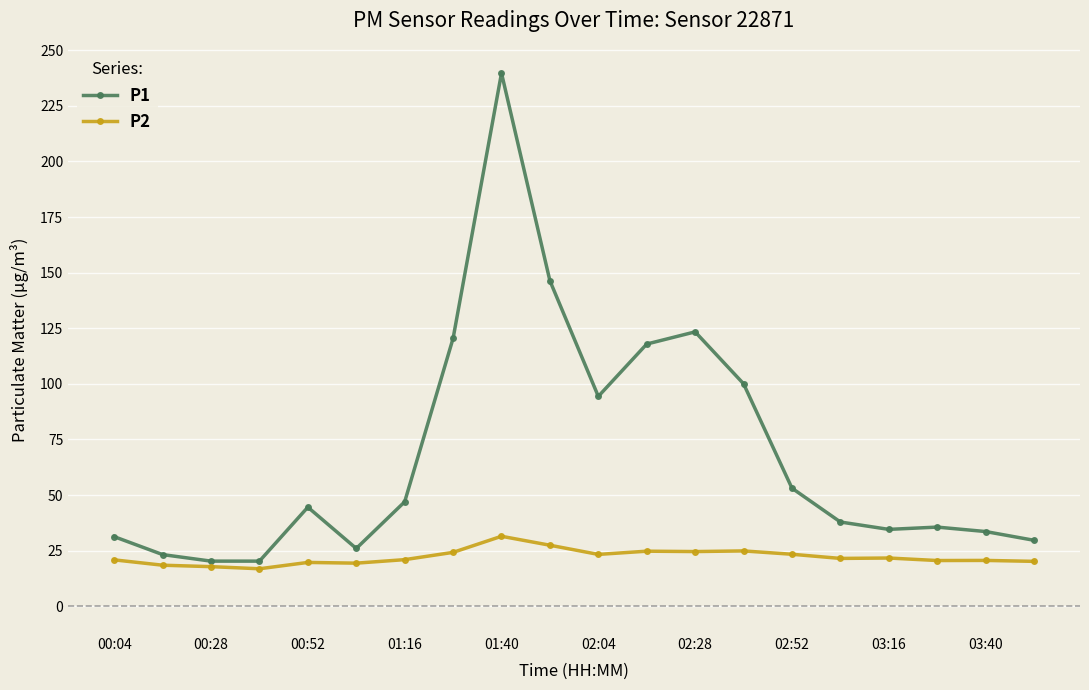

List the series in order of their peak value, highest first.

P1, P2